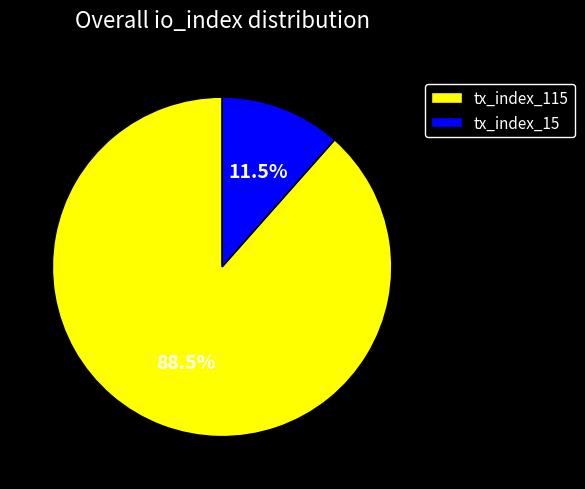

To the nearest percent, what is the difference between the tx_index_115 and tx_index_15 slice percentages?

77%